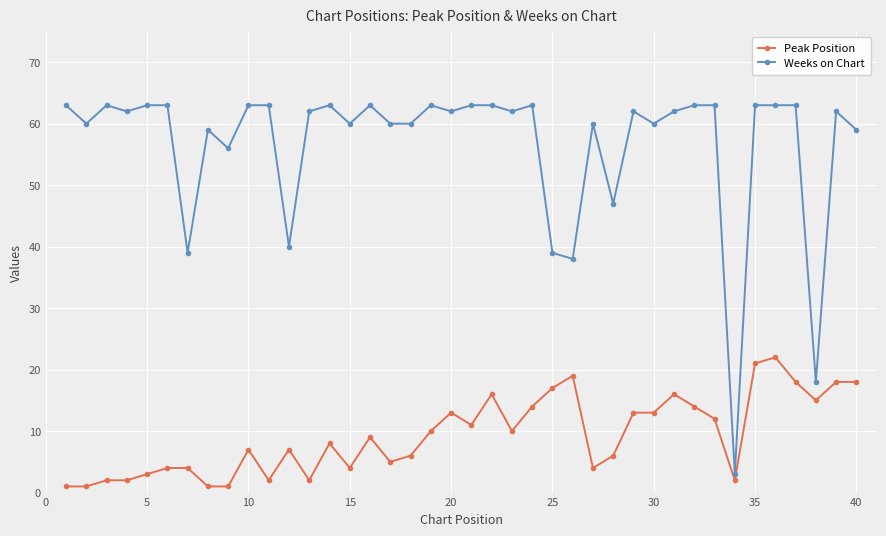

What is the value of the Weeks on Chart point at the 36th from the left?

63